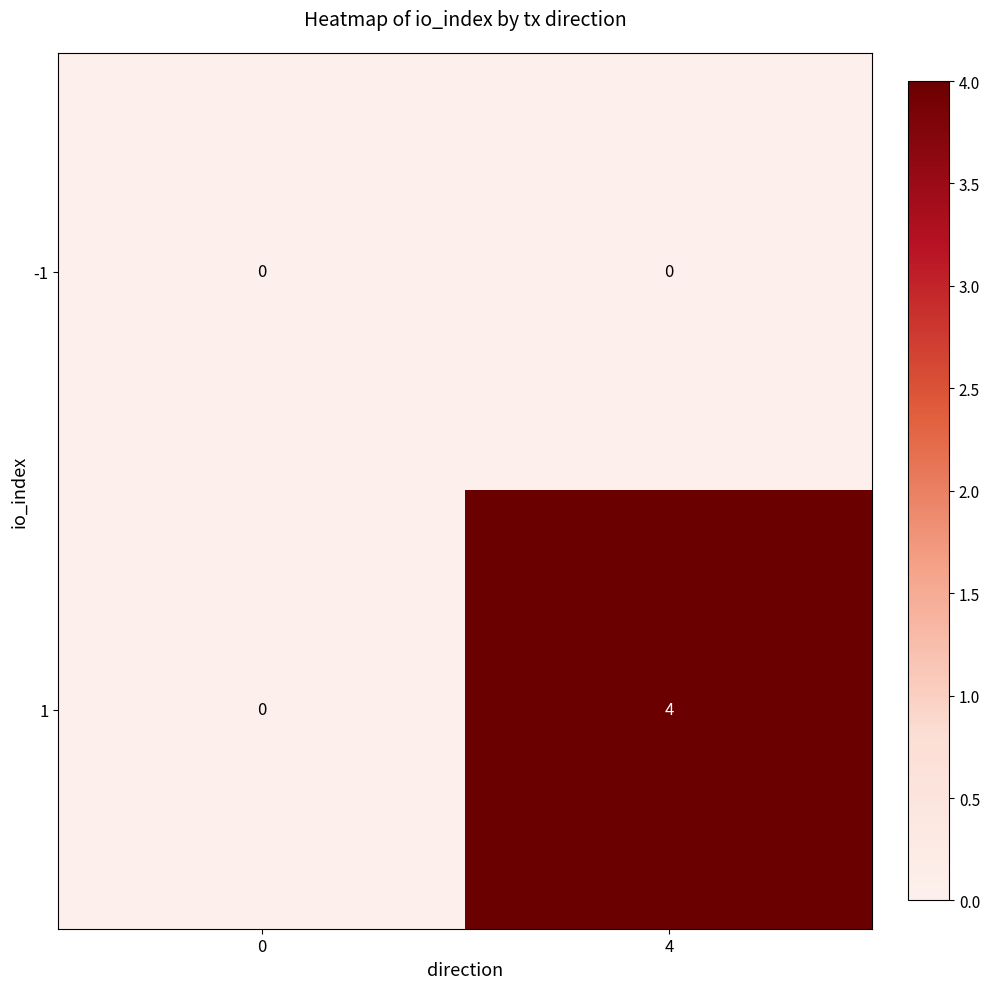

Count the number of categories in the chart.

2